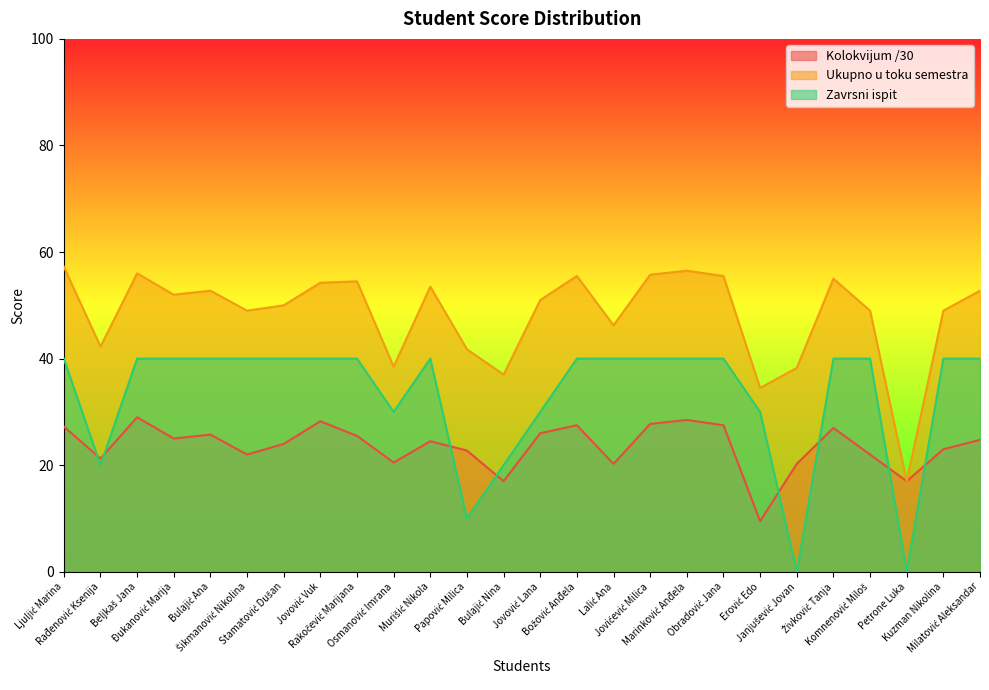

What is the difference between the maximum and minimum values in the Ukupno u toku semestra series?

40.2